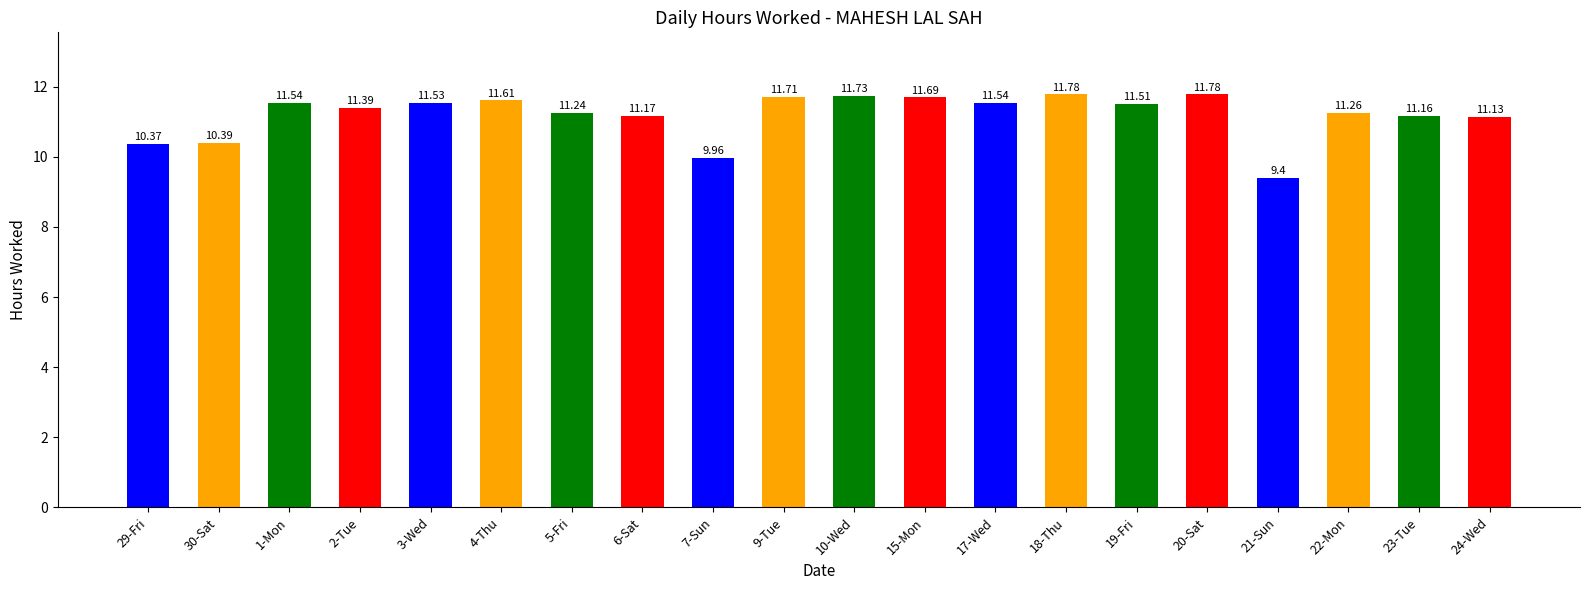

Reading left to right, what are all the values shown in this chart?

10.4	10.4	11.5	11.4	11.5	11.6	11.2	11.2	10.0	11.7	11.7	11.7	11.5	11.8	11.5	11.8	9.4	11.3	11.2	11.1